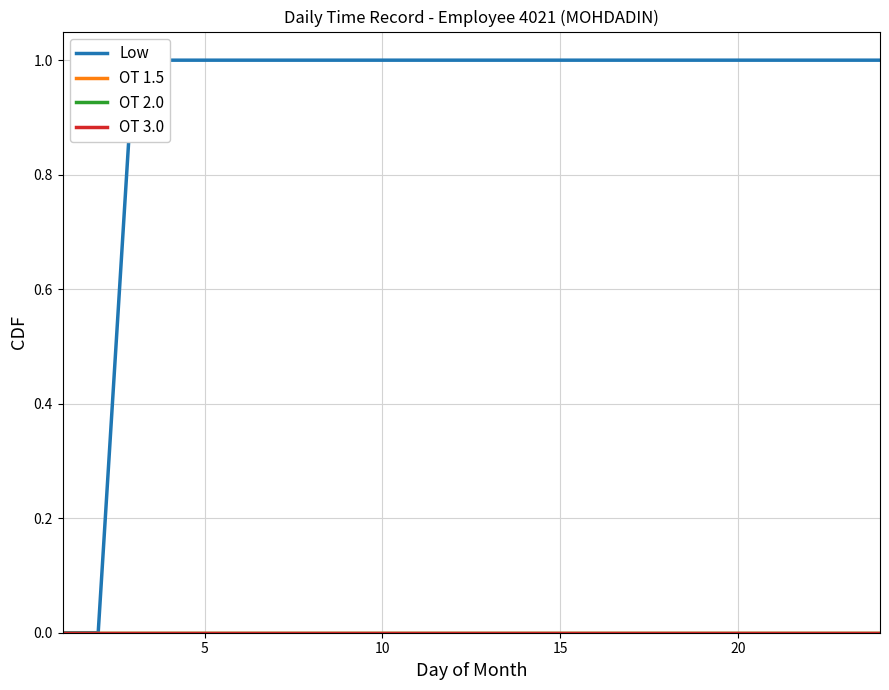

Is the value of OT 2.0 at 10 greater than the value of Low at 9?

No